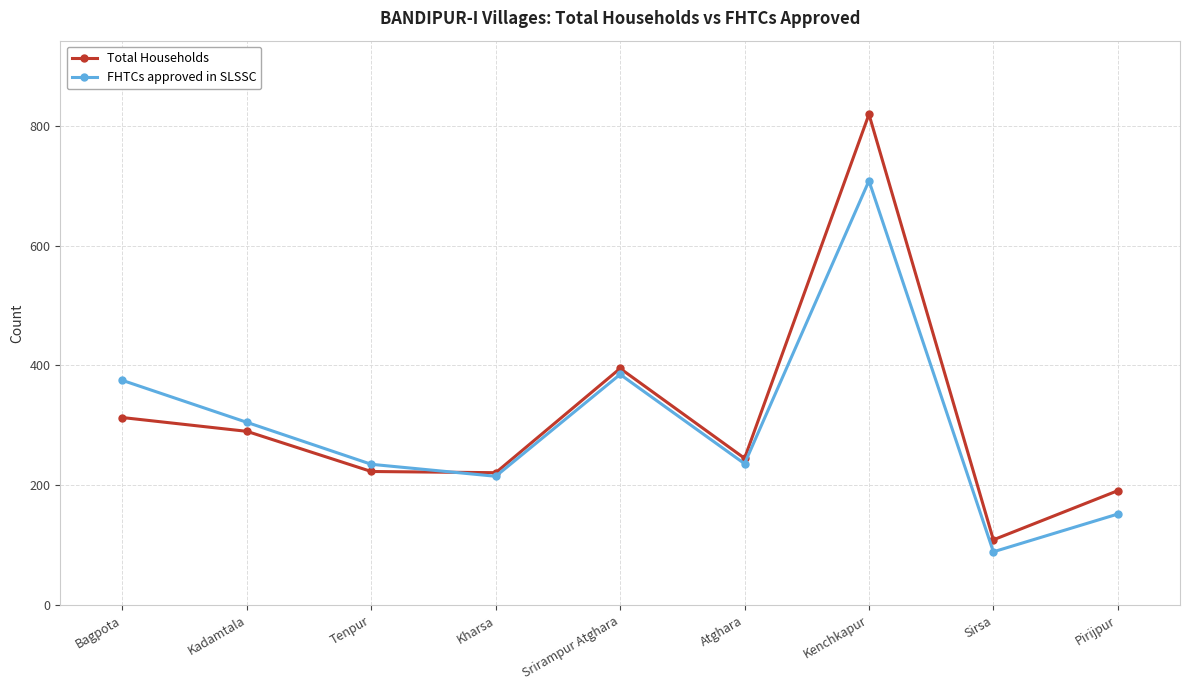

What is the total value across all series at Tenpur?

458